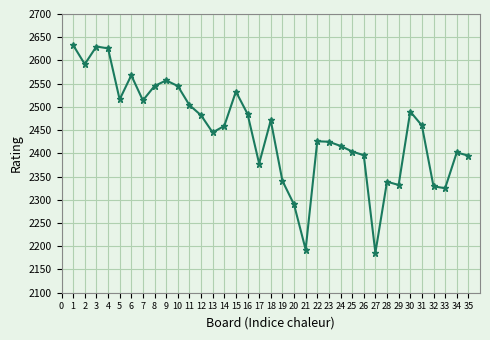

At which category does the data reach its first local valley?

2